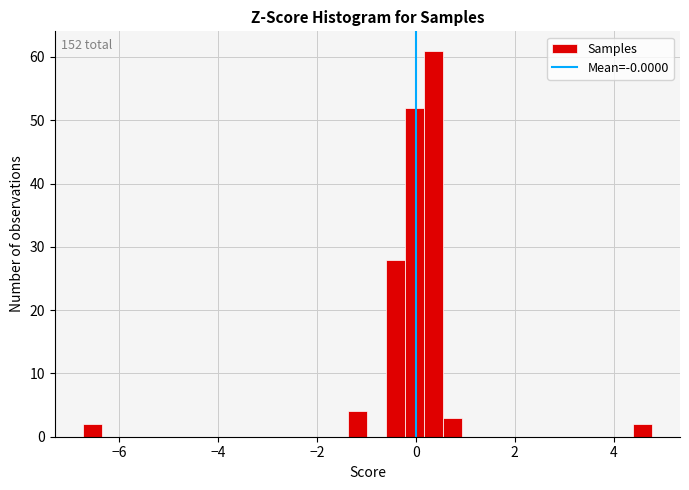

Around what value on the x-axis is the tallest bar? Give the approximate position of its centre, as read against the axis.

0.4